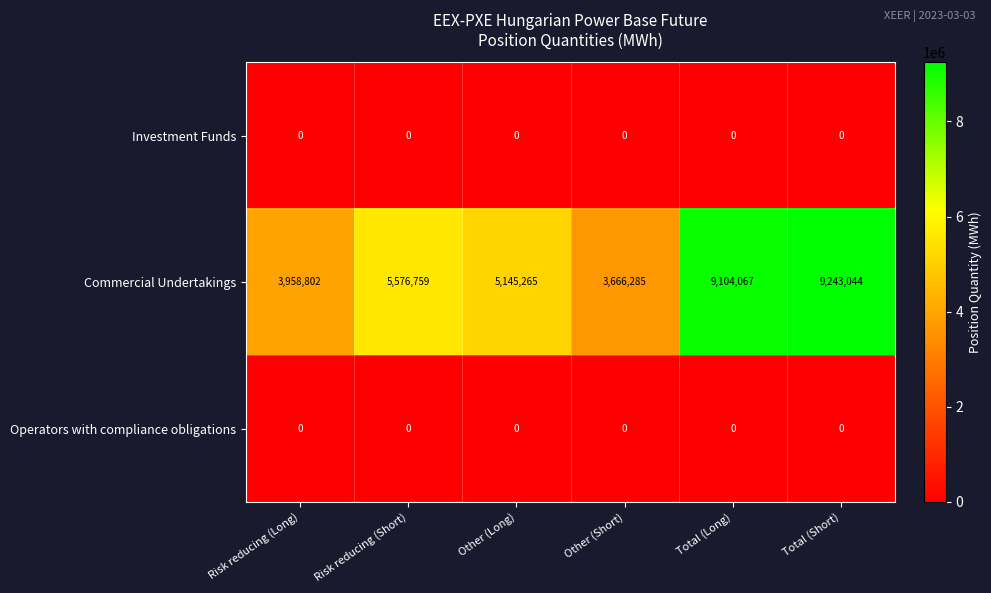

The Investment Funds series shows 0 at Other (Short). True or false?

True